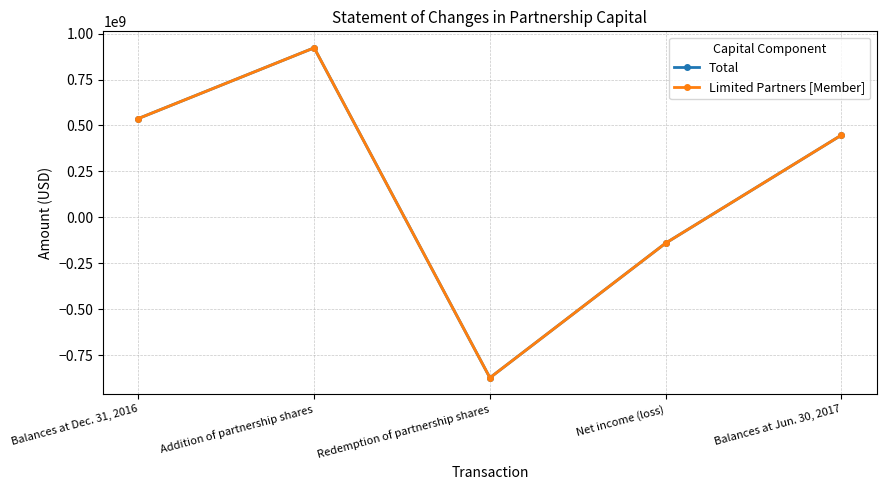

What is the difference between the Total values at Net income (loss) and Addition of partnership shares?

1062407183